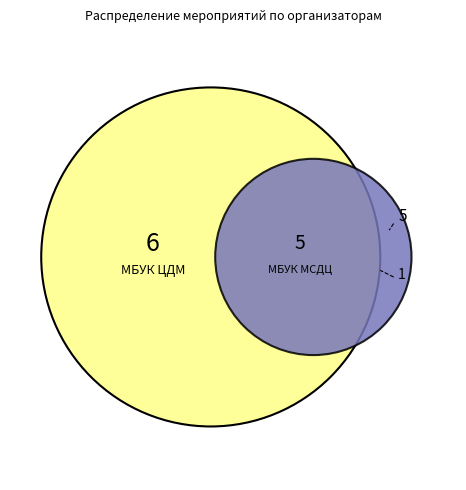

How many segments does this pie chart have?

4